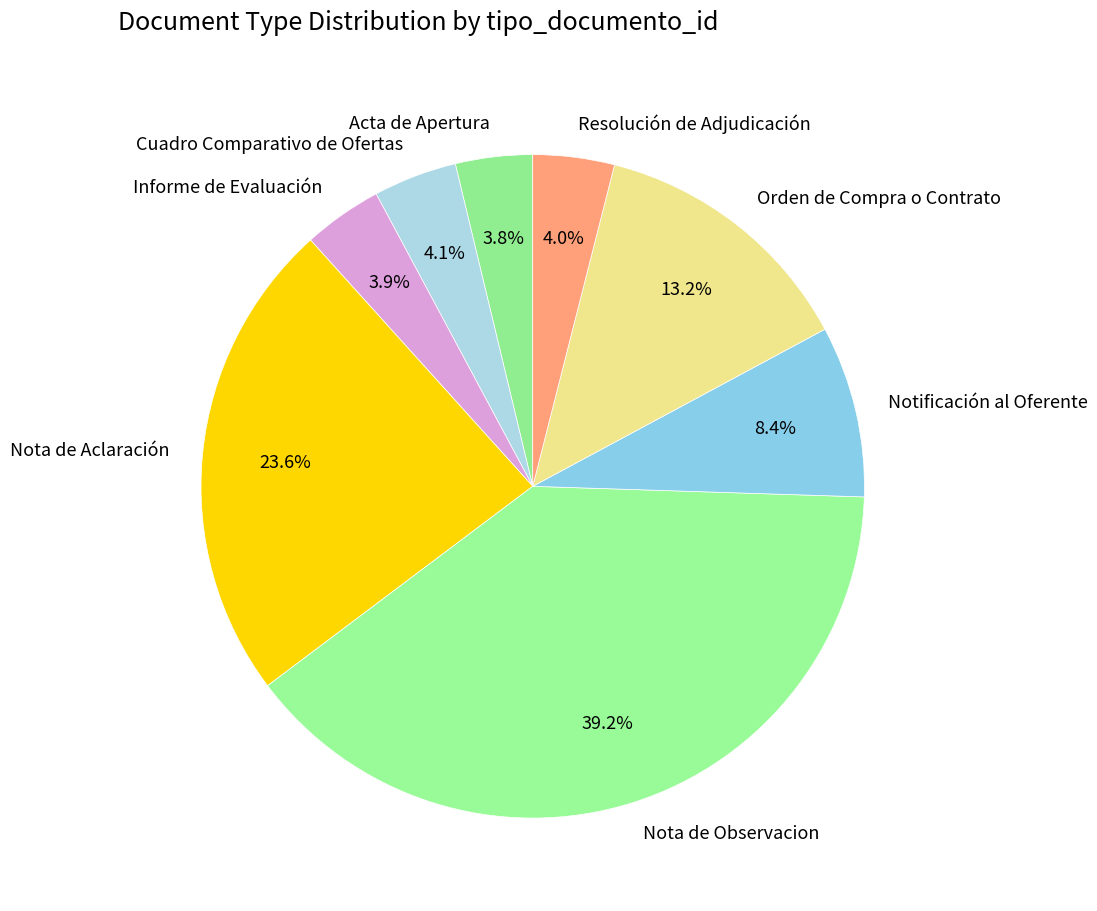

Approximately how many times larger is the value at Notificación al Oferente compared to Informe de Evaluación?

2.2